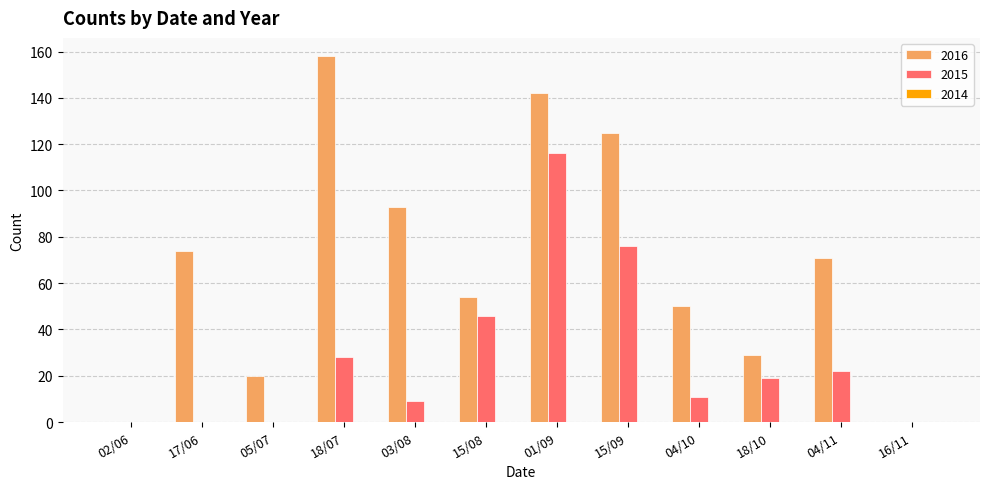

How many distinct data groups are displayed?

2